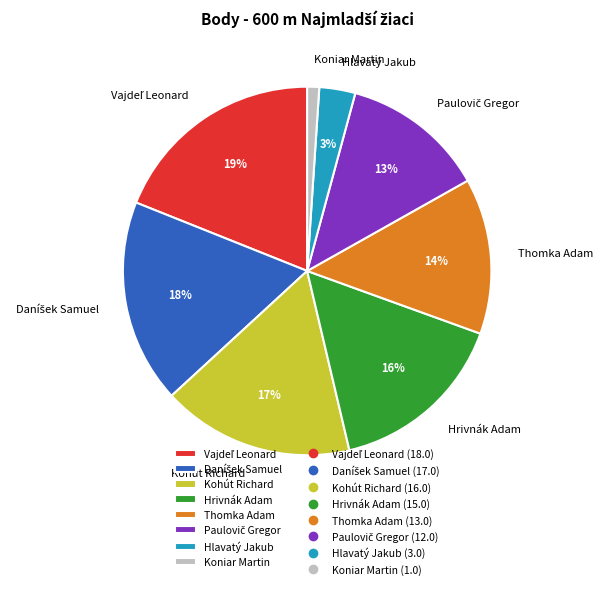

To the nearest percent, what is the difference between the largest and smallest slice percentages?

18%